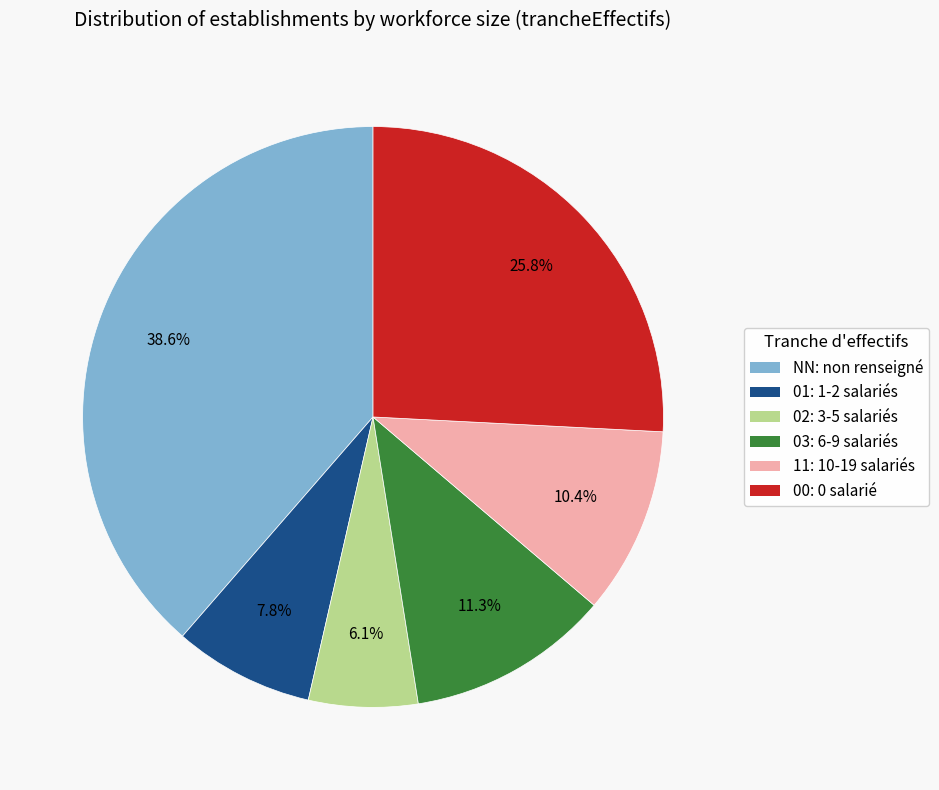

Is it true that NN is 39% of the pie?

True